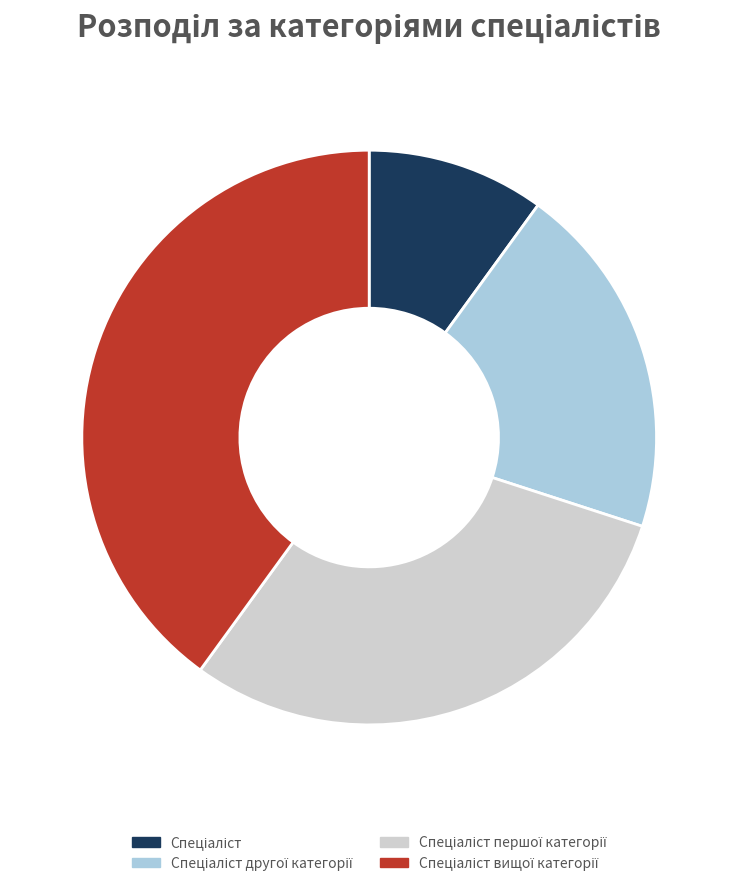

Does any single category account for the majority?

No